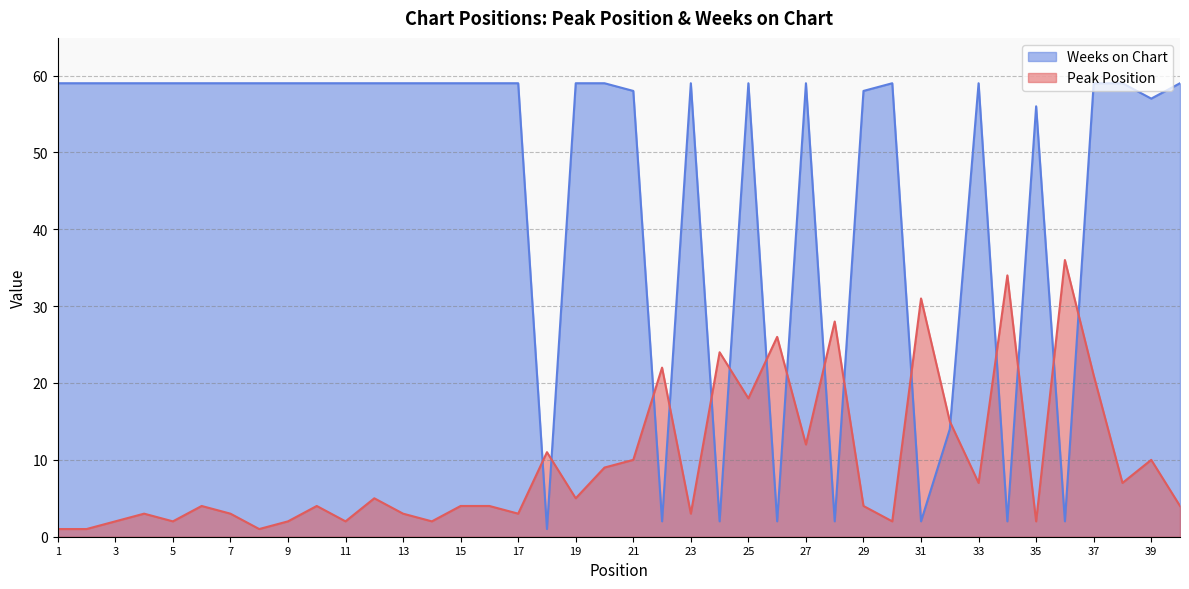

Rank the categories by Weeks on Chart value from lowest to highest.

18, 22, 24, 26, 28, 31, 34, 36, 32, 35, 39, 21, 29, 1, 2, 3, 4, 5, 6, 7, 8, 9, 10, 11, 12, 13, 14, 15, 16, 17, 19, 20, 23, 25, 27, 30, 33, 37, 38, 40